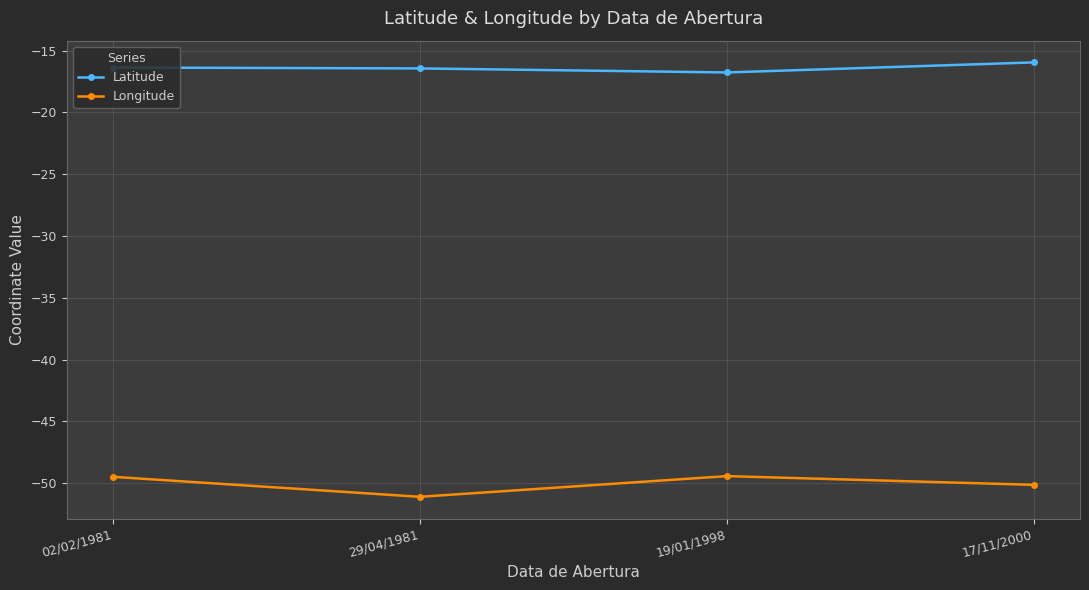

Is this an area chart (filled region under the line)?

No